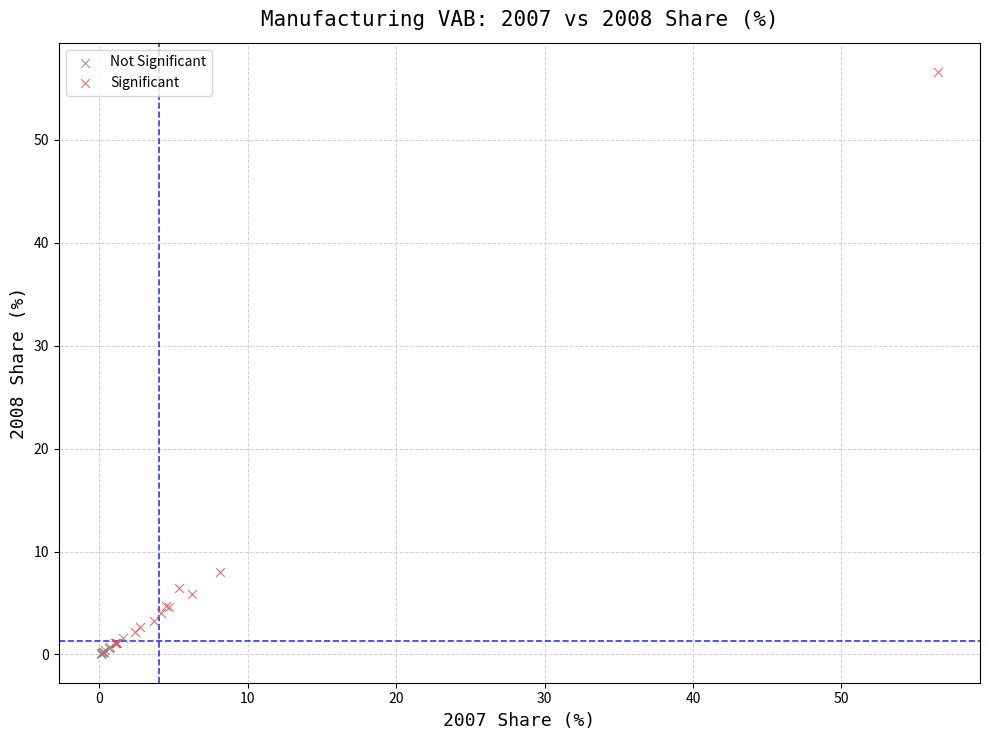

Which series has the largest Y range (max minus min)?

Significant